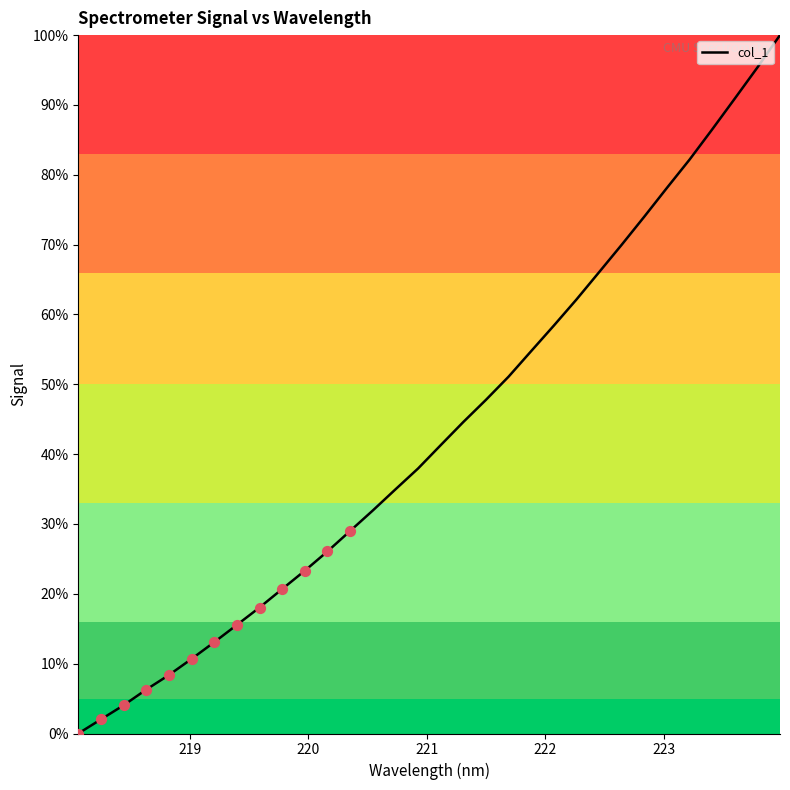

What is the difference between the maximum and minimum values?

100.0